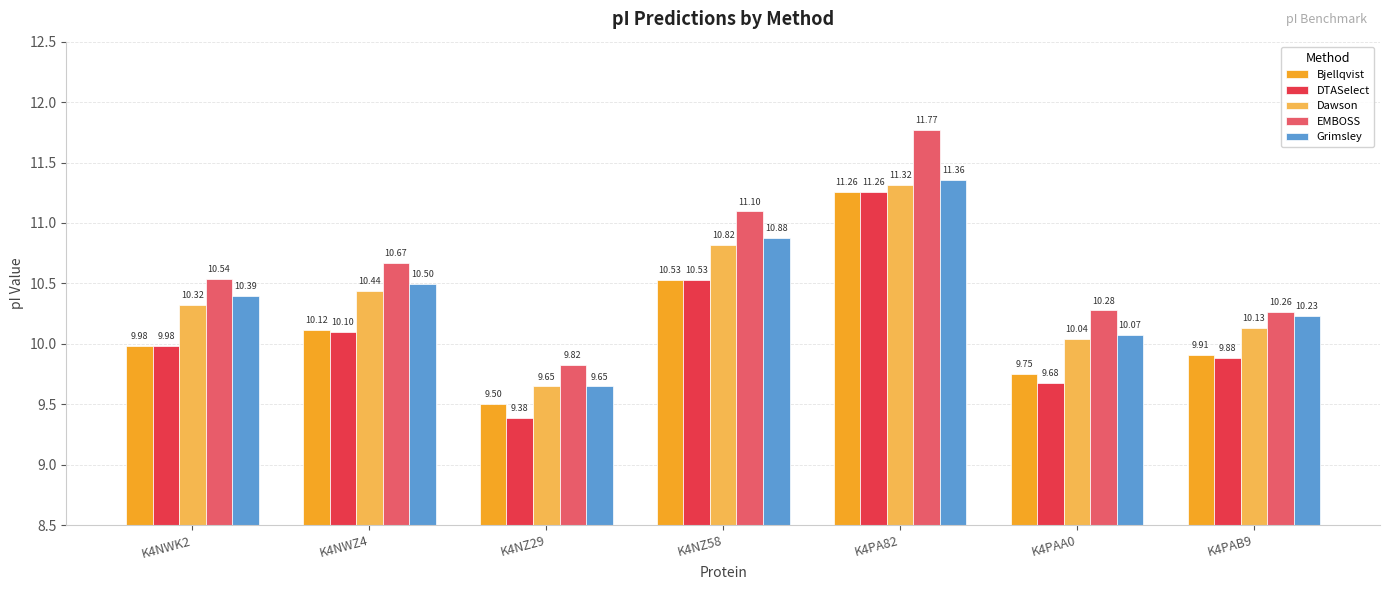

Where does the Dawson series first go above 10?

K4NWK2